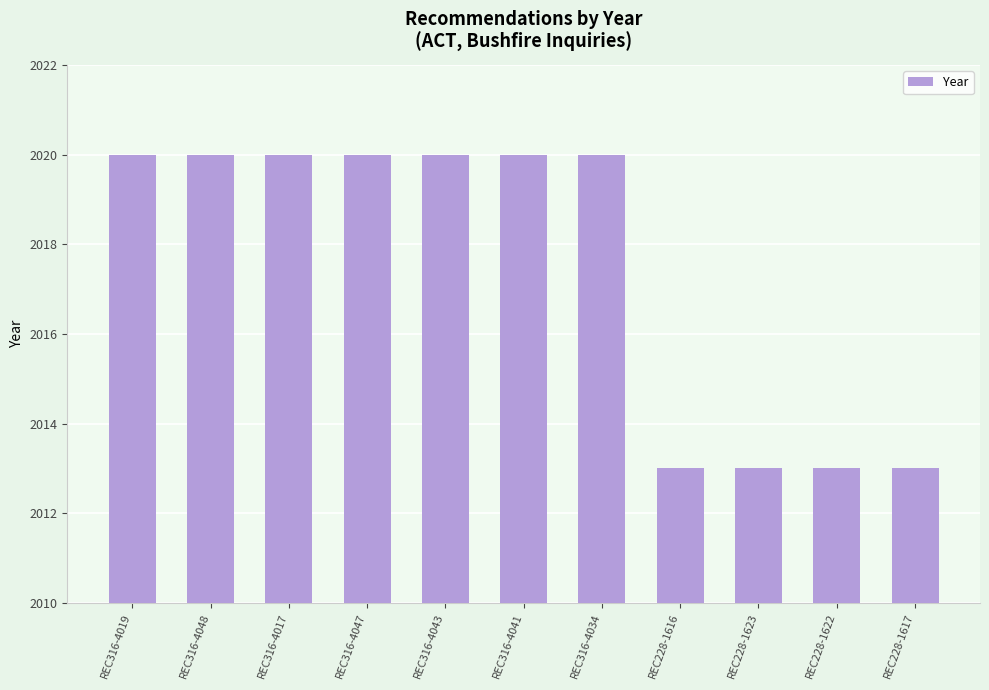

What is the difference between the maximum and minimum values?

7